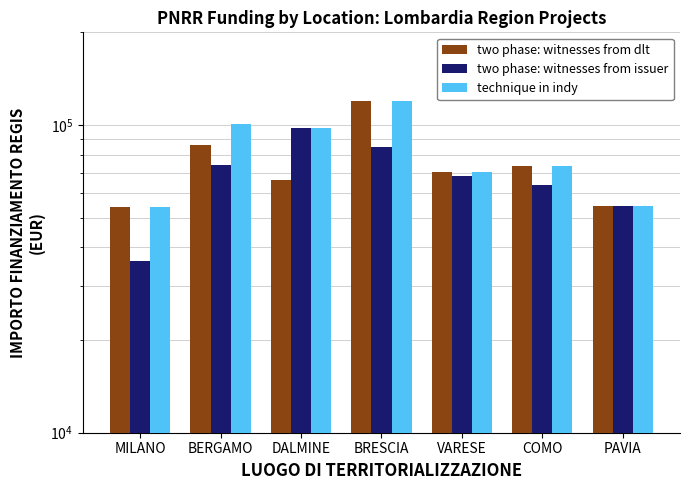

Which category has the lowest value in the technique in indy series?

MILANO